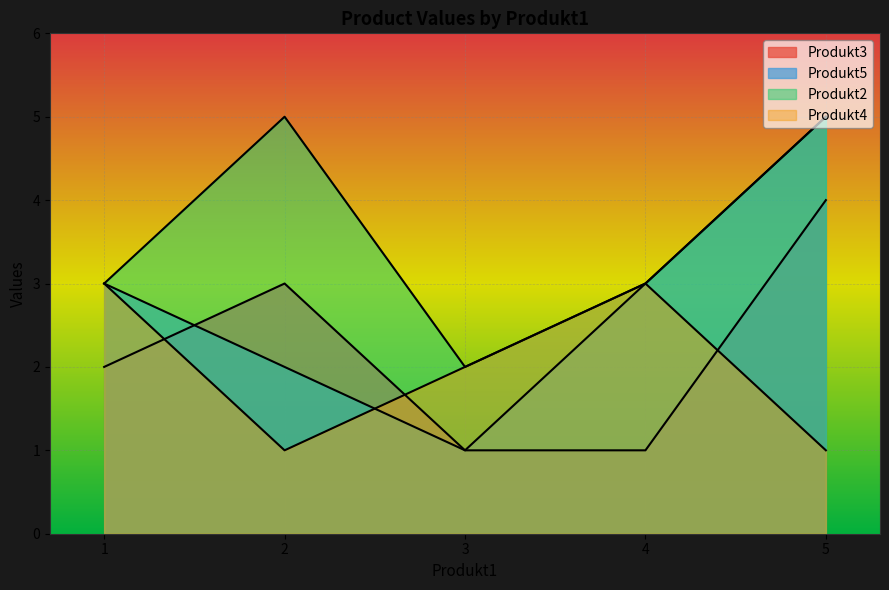

What is the lowest value of the Produkt2 series?

2